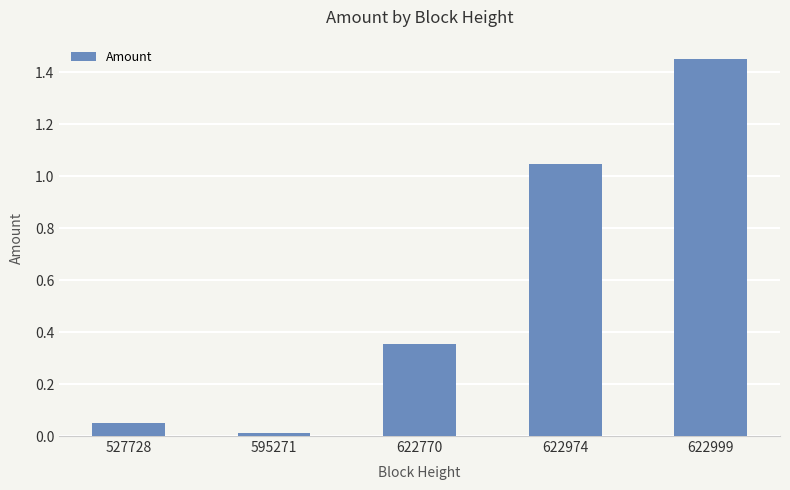

Which has a higher value, 595271 or 527728?

527728